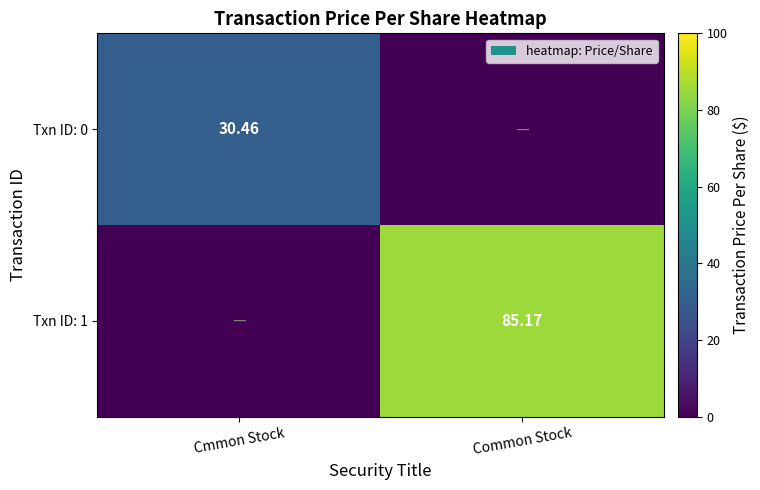

Which series has the largest total across all categories?

Txn ID: 1